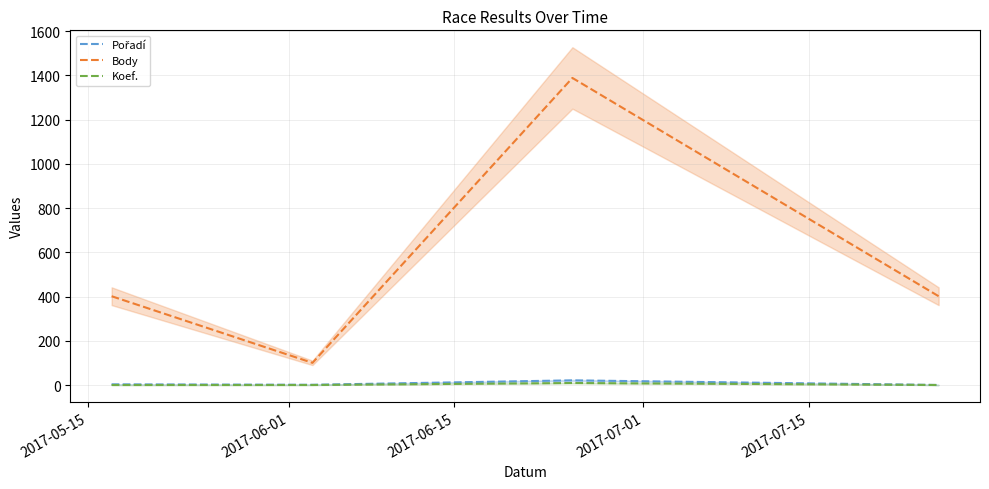

What is the lowest value of the Body series?

101